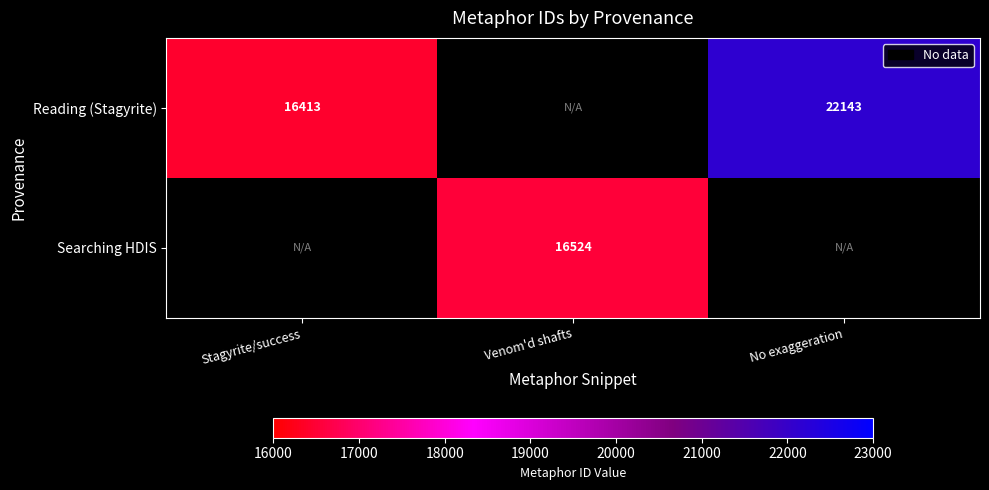

What is the greatest value displayed?

22143.0